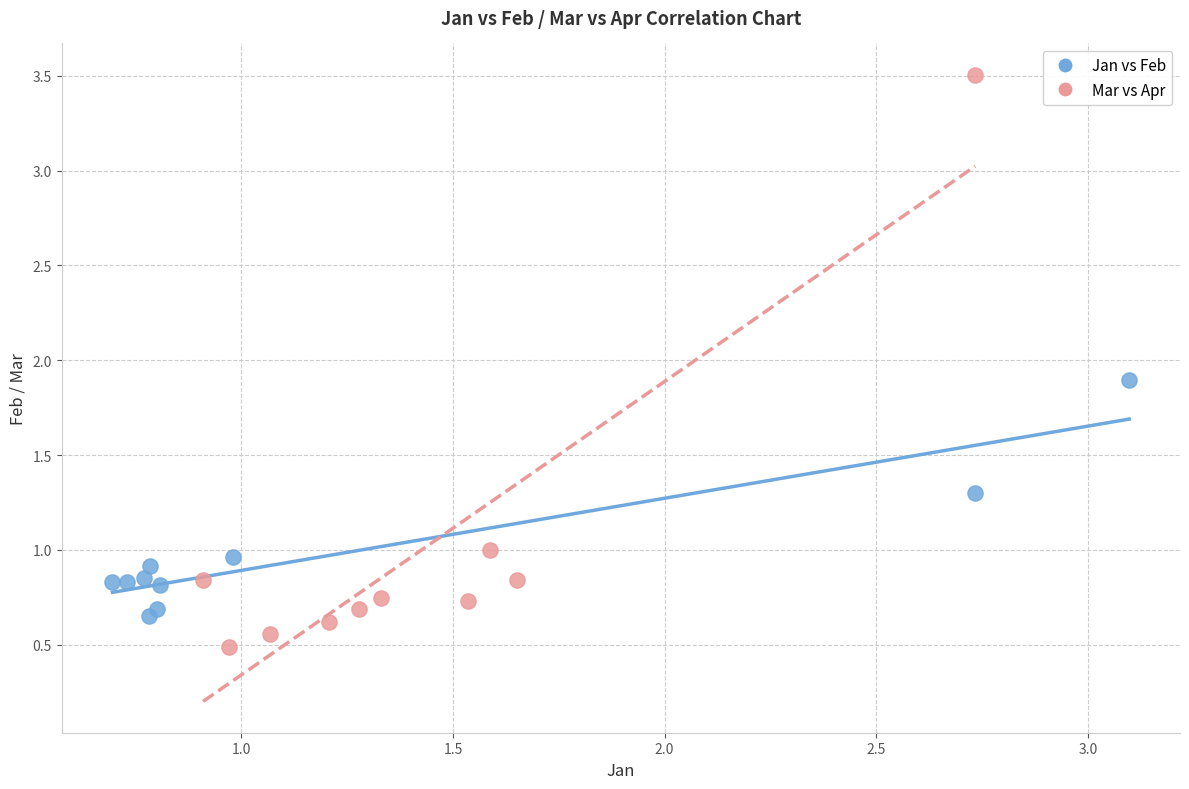

Which series reaches the maximum Y coordinate?

Mar vs Apr